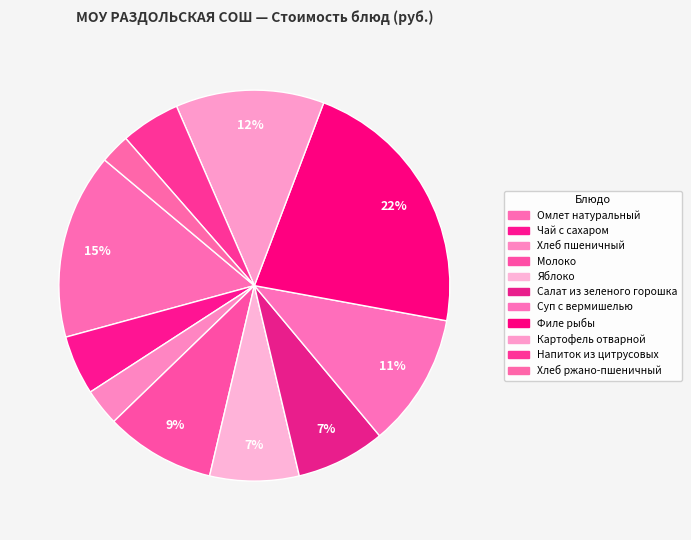

Is there a majority slice in this chart?

No